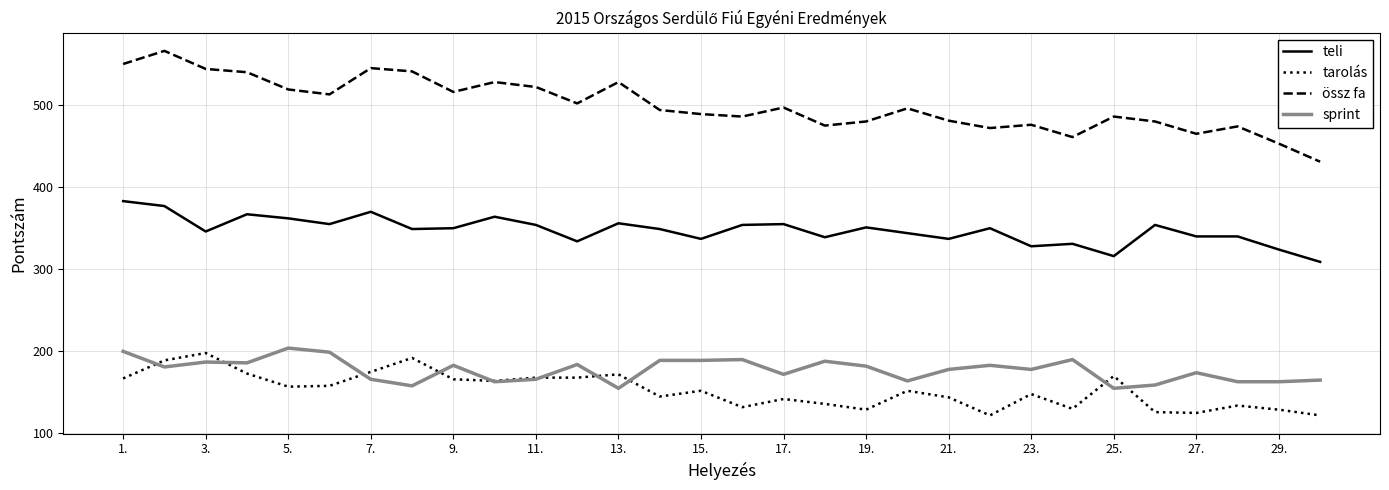

What is the greatest value displayed?

566